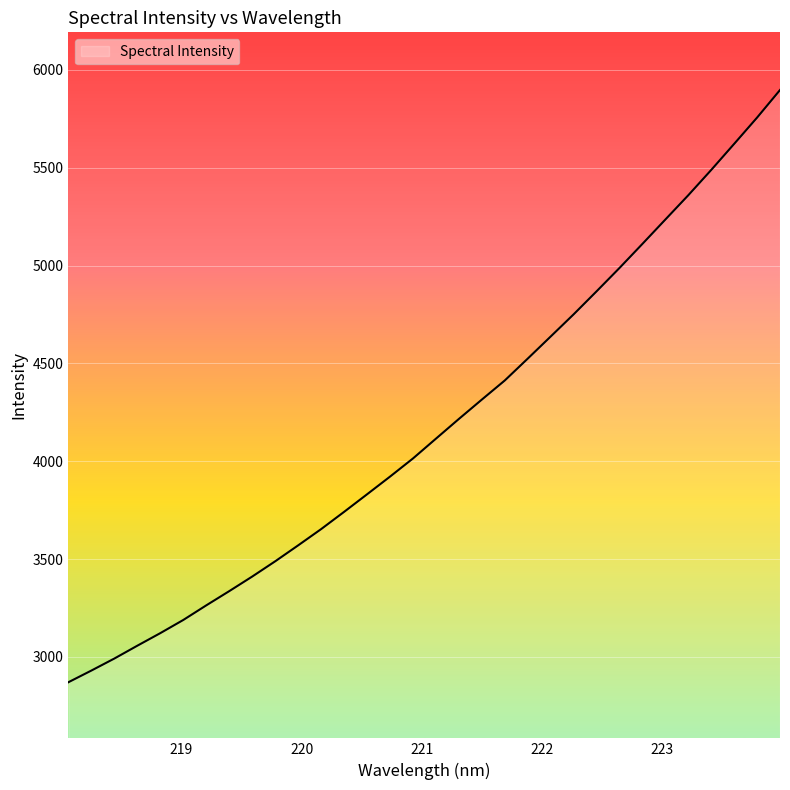

What is the difference between the maximum and minimum values?

3027.6